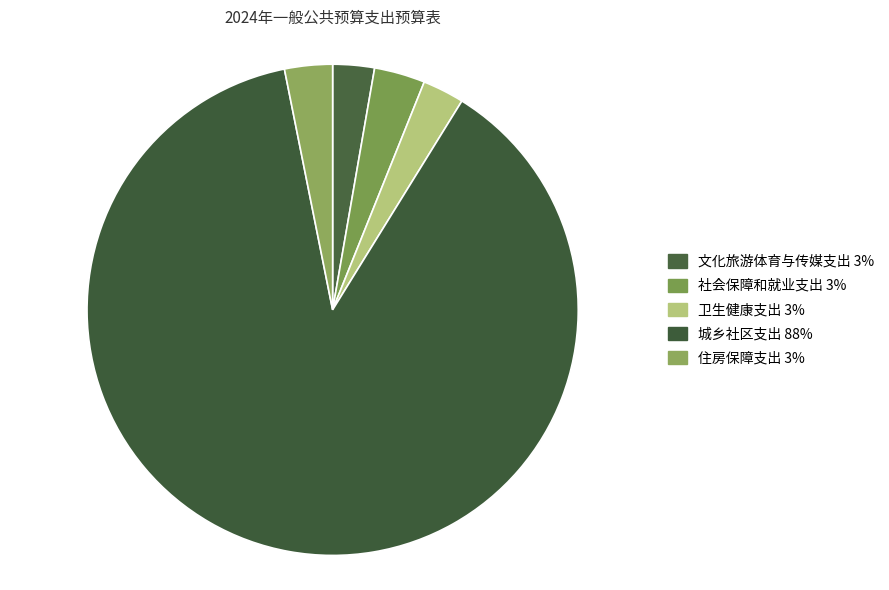

Count the number of slices in the pie.

5